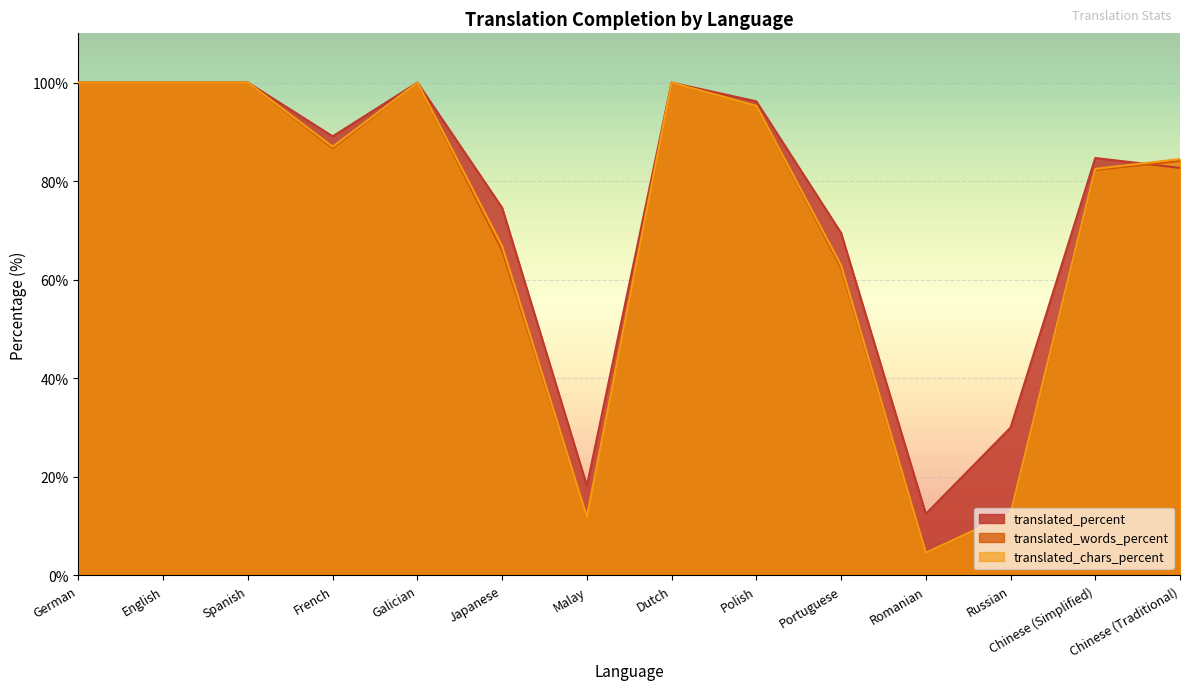

Reading right to left, transcribe all the data shown in this chart.

translated_percent: 82.7	84.7	30.0	12.5	69.5	96.2	100.0	18.2	74.6	100.0	89.1	100.0	100.0	100.0
translated_words_percent: 84.1	82.3	12.5	4.6	62.4	95.3	100.0	12.1	65.9	100.0	86.7	100.0	100.0	100.0
translated_chars_percent: 84.5	82.5	12.6	4.6	62.9	95.3	100.0	11.9	66.8	100.0	87.0	100.0	100.0	100.0